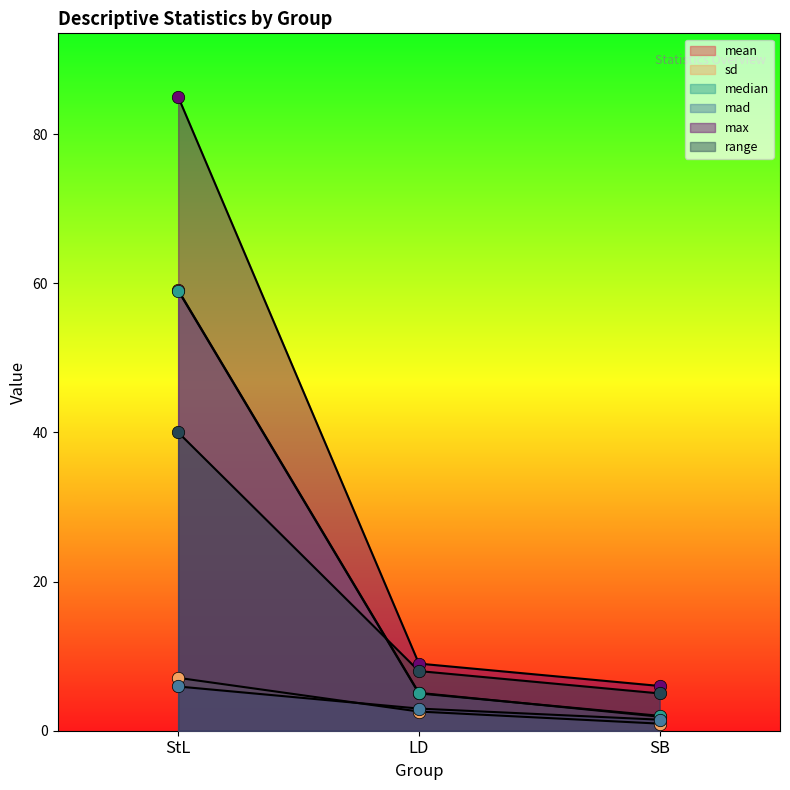

What is the total value across all series at StL?

256.1